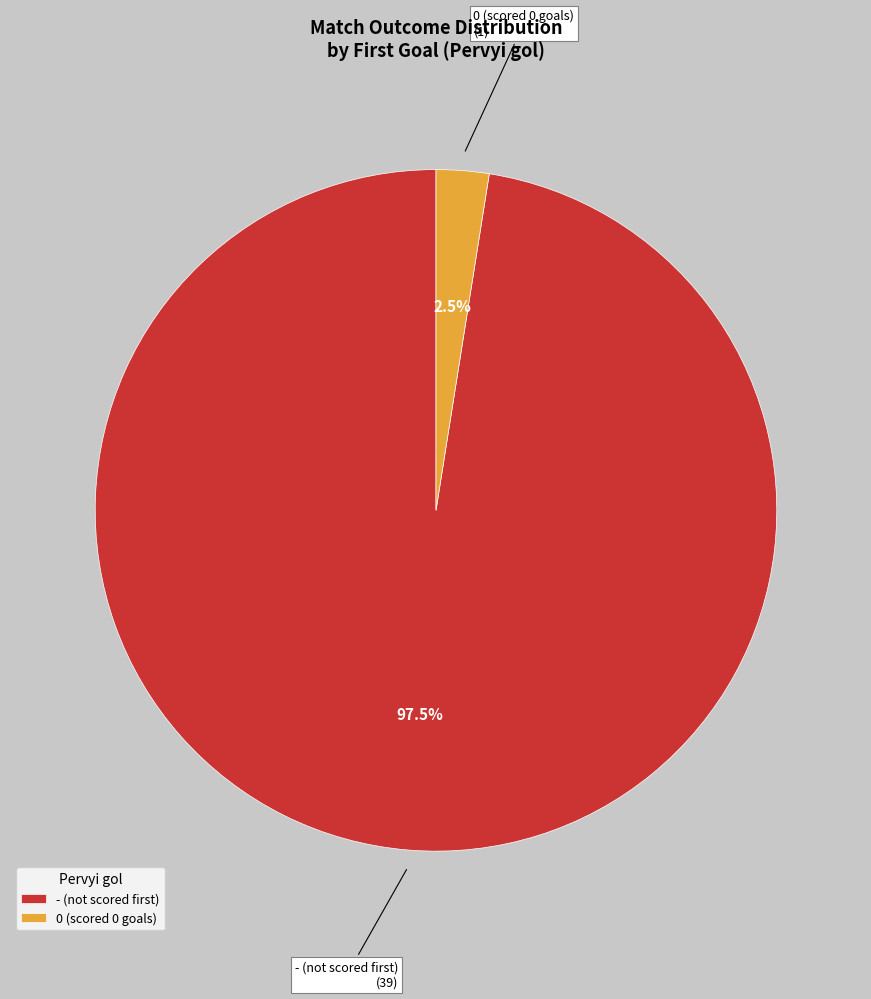

Rank the categories by value from highest to lowest.

-, 0